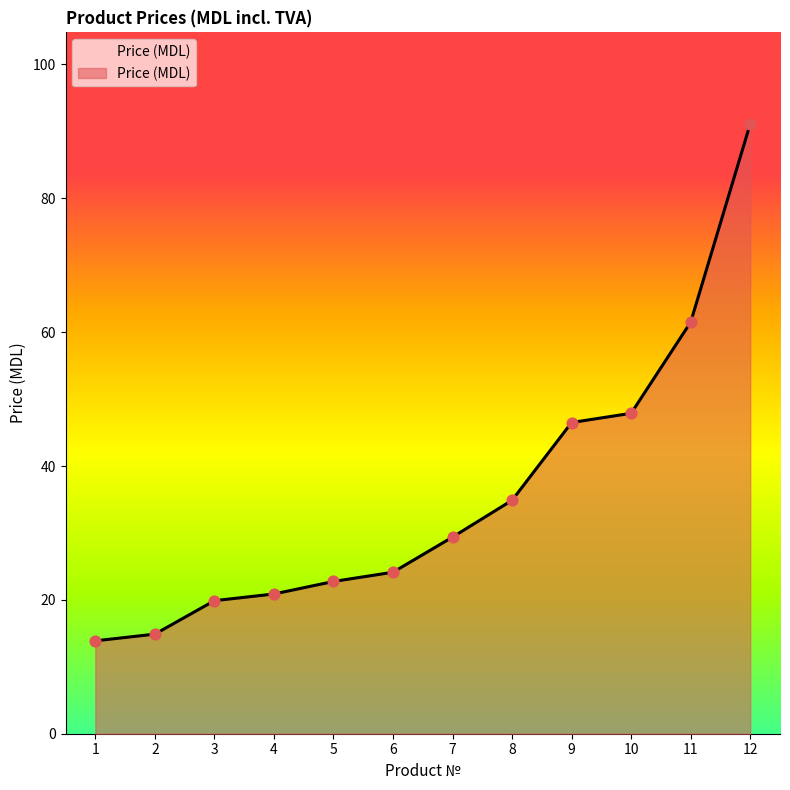

What is the change in value from 7 to 8?

+5.5